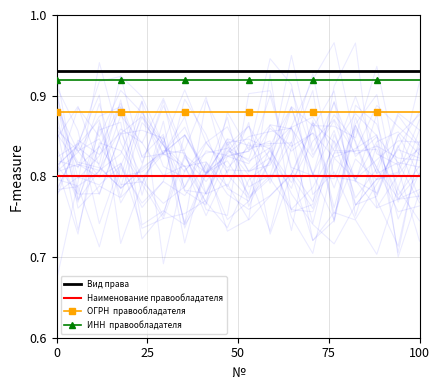

True or false: Вид права and ИНН  правообладателя cross at least once.

False